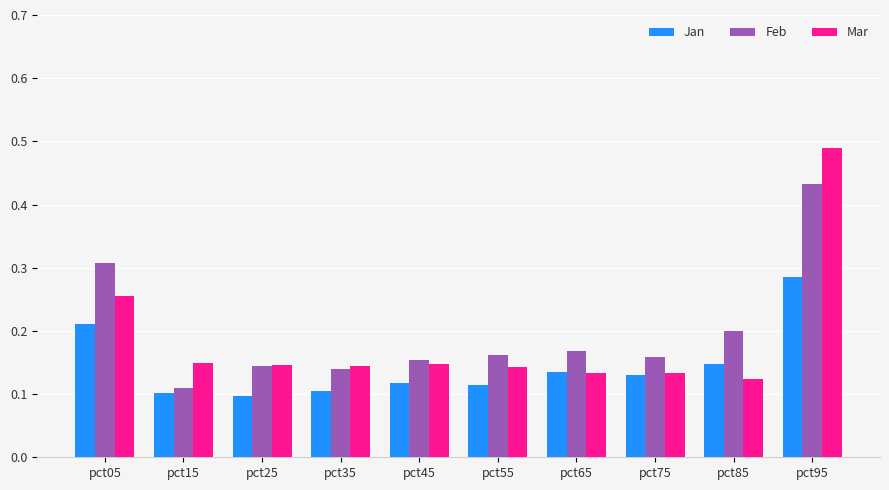

At how many categories does at least one series exceed 0?

10